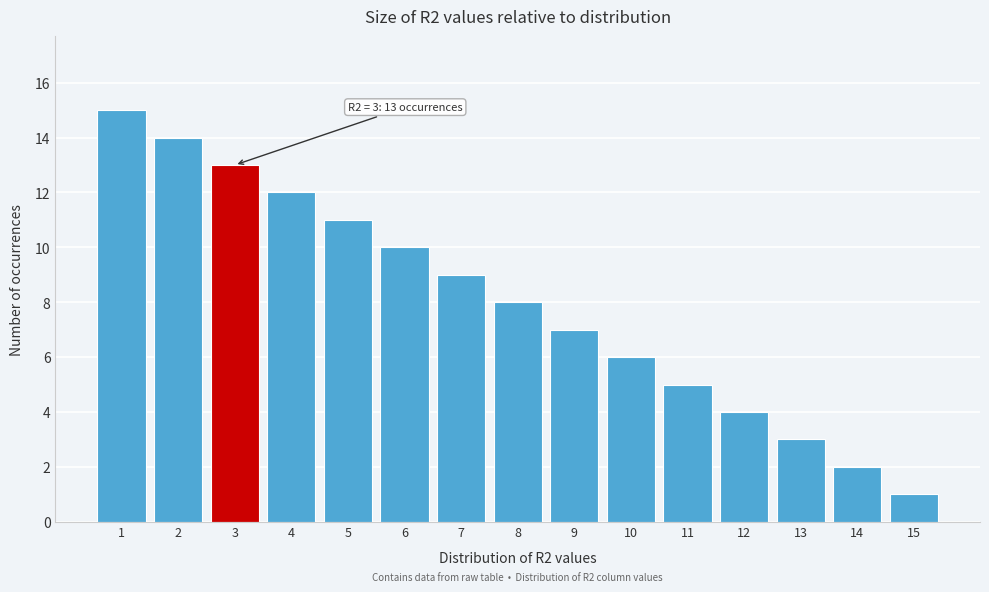

Reading right to left, transcribe all the data shown in this chart.

15=1	14=2	13=3	12=4	11=5	10=6	9=7	8=8	7=9	6=10	5=11	4=12	3=13	2=14	1=15